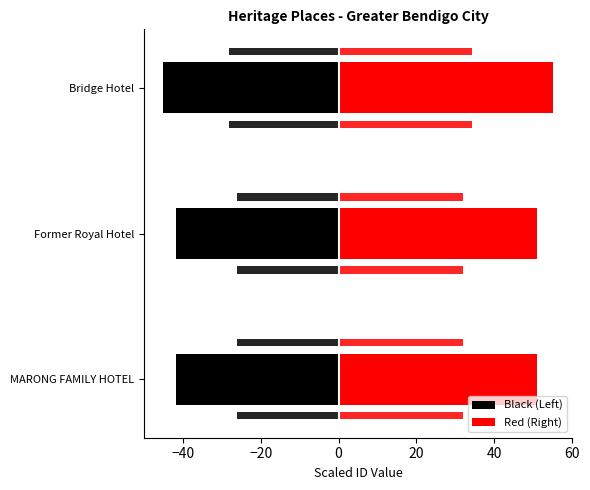

Is the value of Former Royal Hotel / Bridge Hotel at MARONG FAMILY HOTEL greater than the value of MARONG FAMILY HOTEL at MARONG FAMILY HOTEL?

Yes